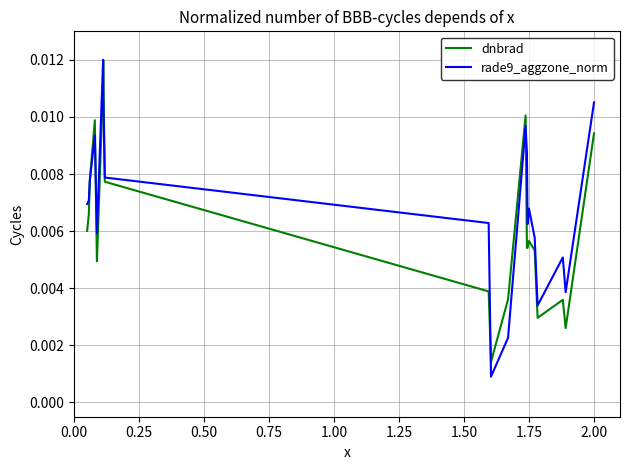

How many lines are shown in the chart?

2